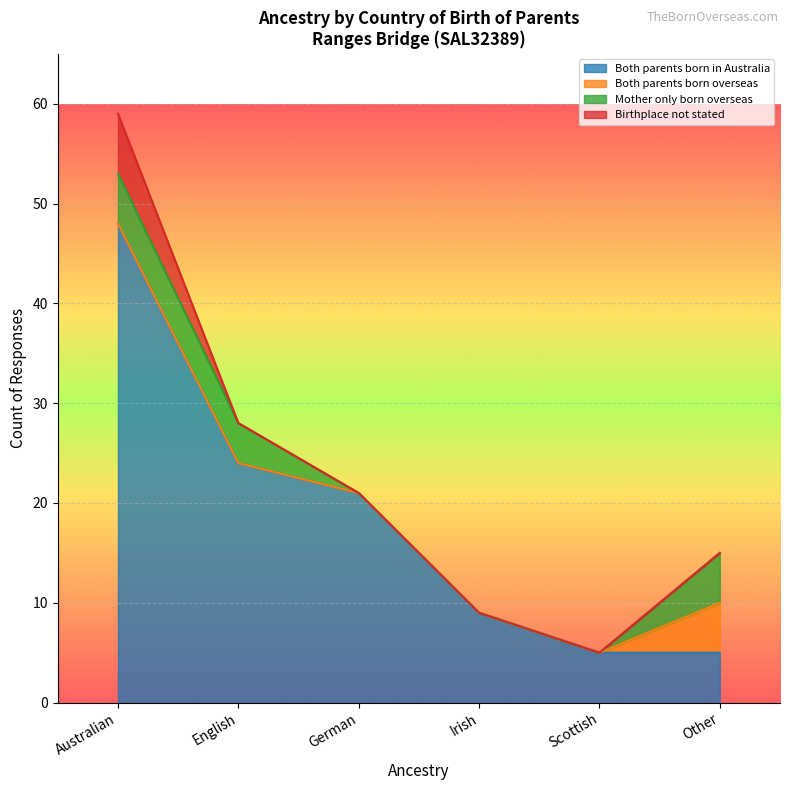

True or false: Mother only born overseas and Both parents born overseas cross at least once.

False